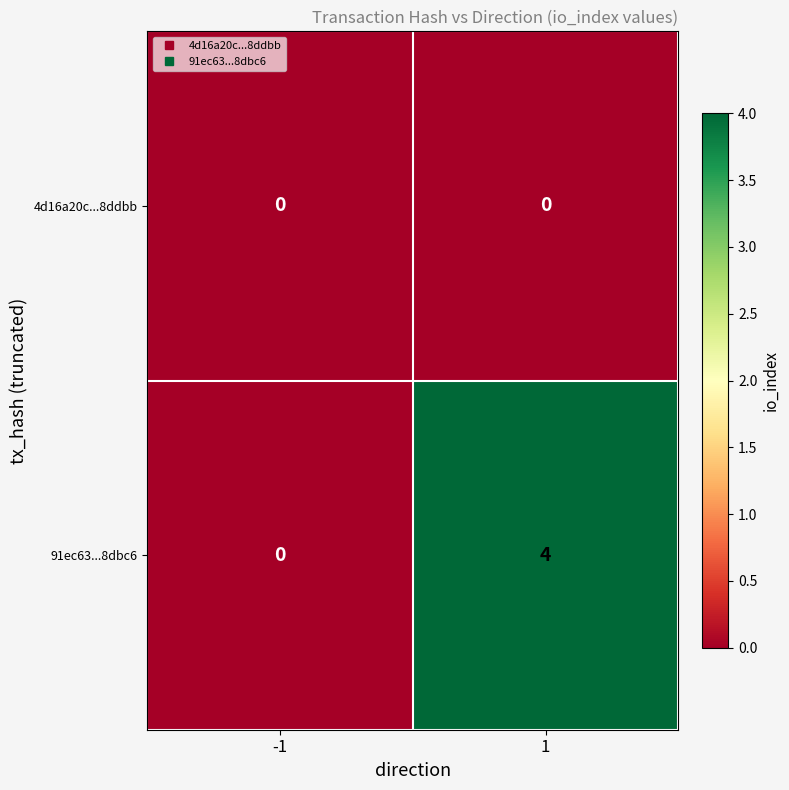

Which series changed the most between -1 and 1?

91ec63...8dbc6